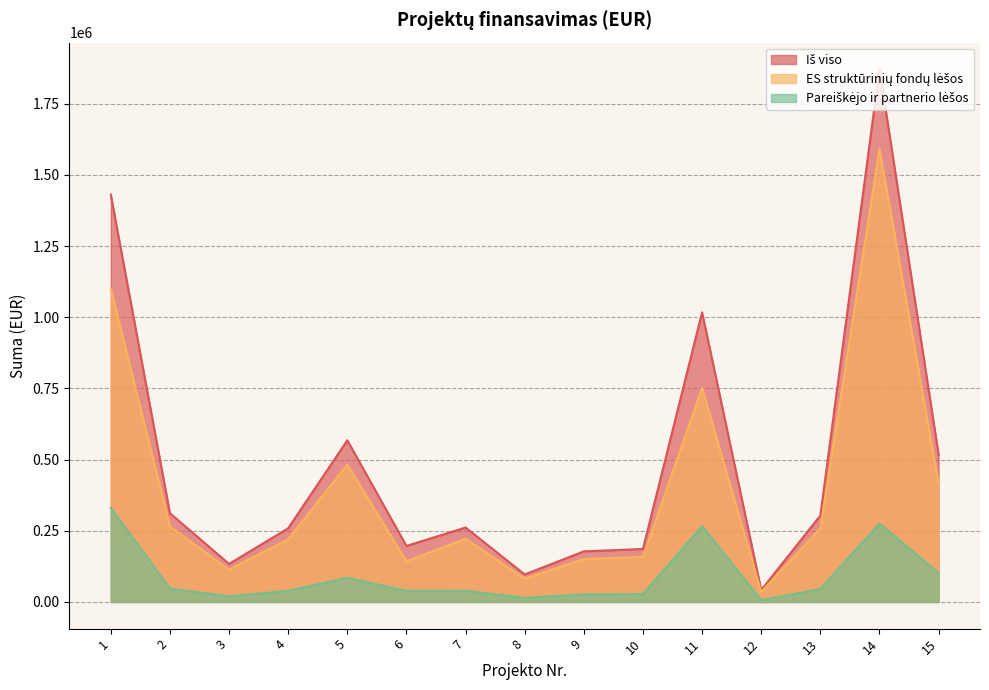

What is the difference between the second highest and second lowest values in the Pareiškėjo ir partnerio lėšos series?

261018.9